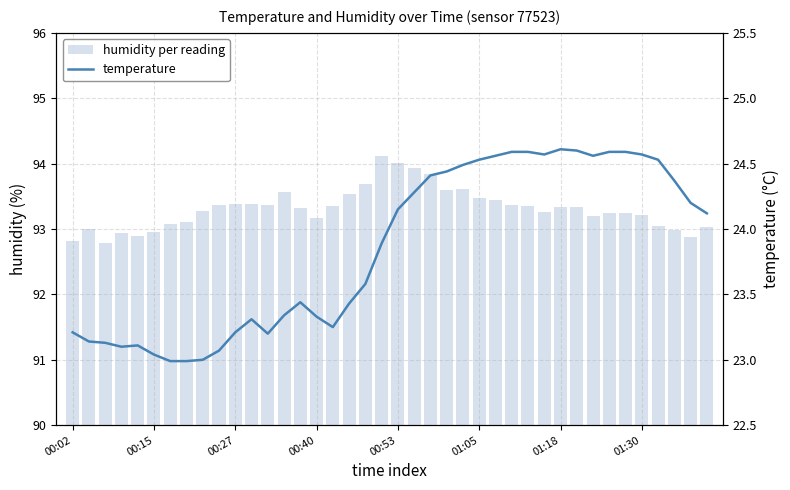

How many groups of bars are there?

40